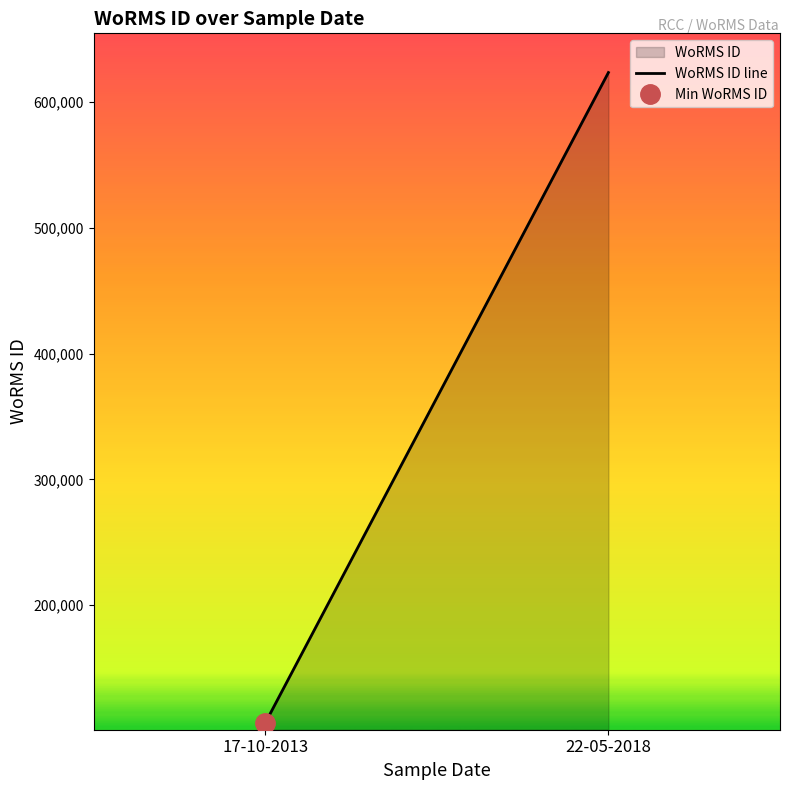

What is the label of the 1st point from the left?

17-10-2013